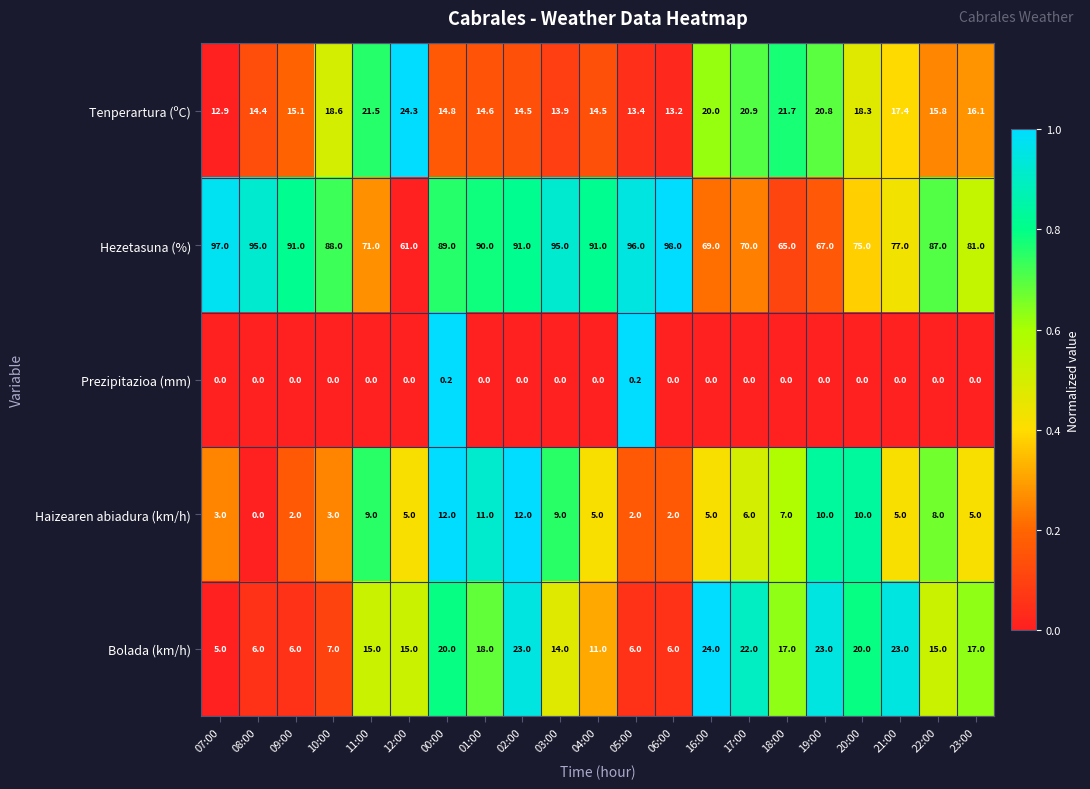

At which label is Haizearen abiadura (km/h) closest to 6?

17:00